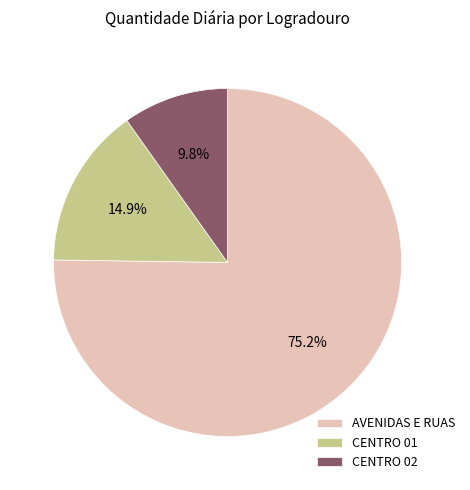

Combined, do CENTRO 01 and AVENIDAS E RUAS account for over 50%?

Yes